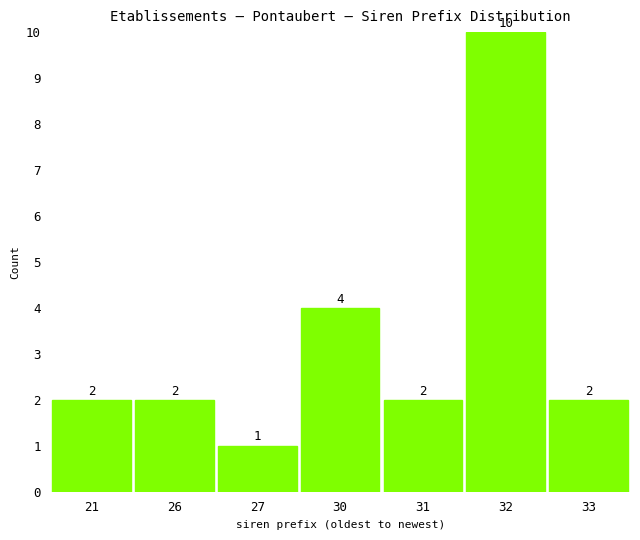

Reading left to right, extract all data points from this chart.

2	2	1	4	2	10	2